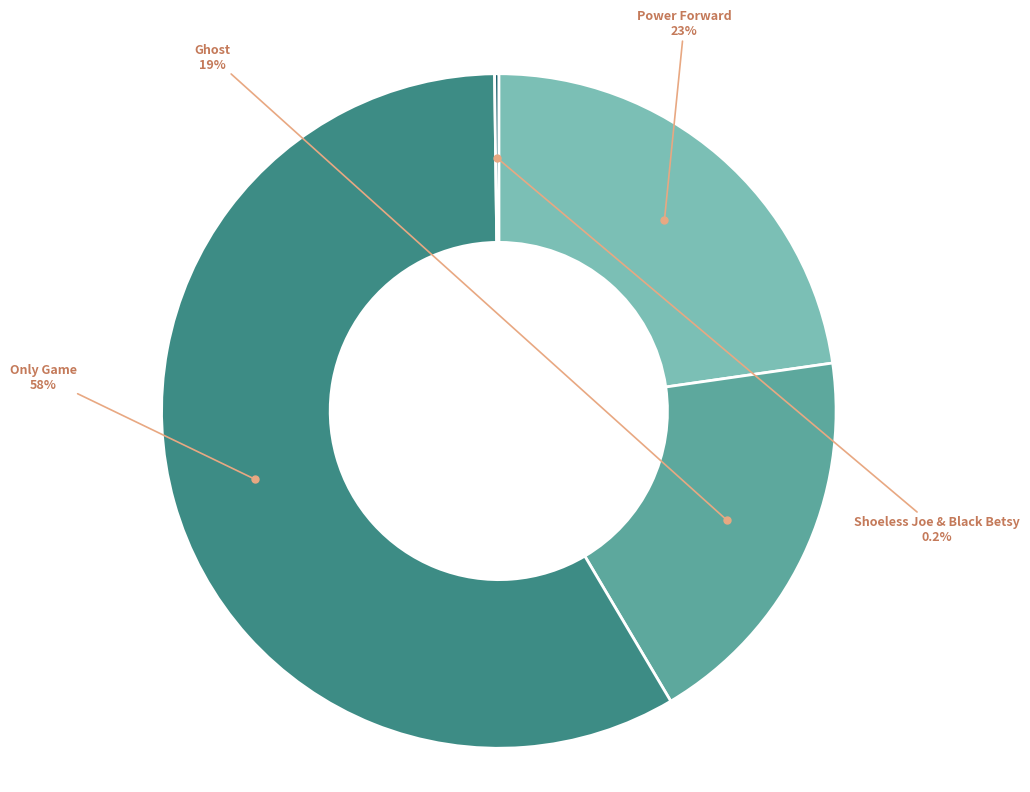

Which category has the biggest portion of the pie?

Only Game